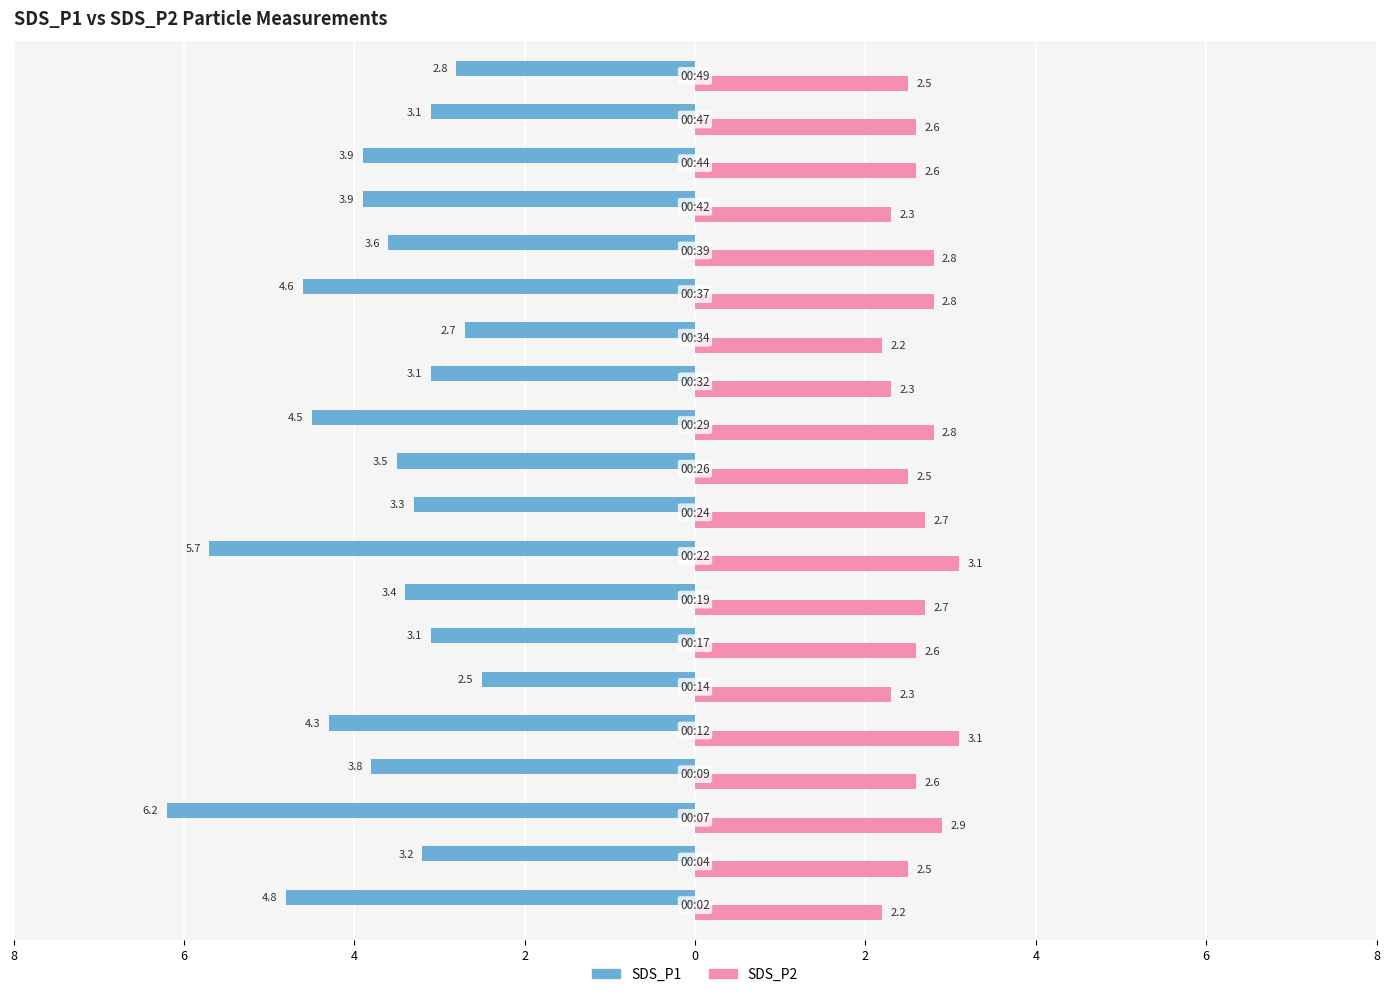

What are all the series names shown in the legend?

SDS_P1, SDS_P2